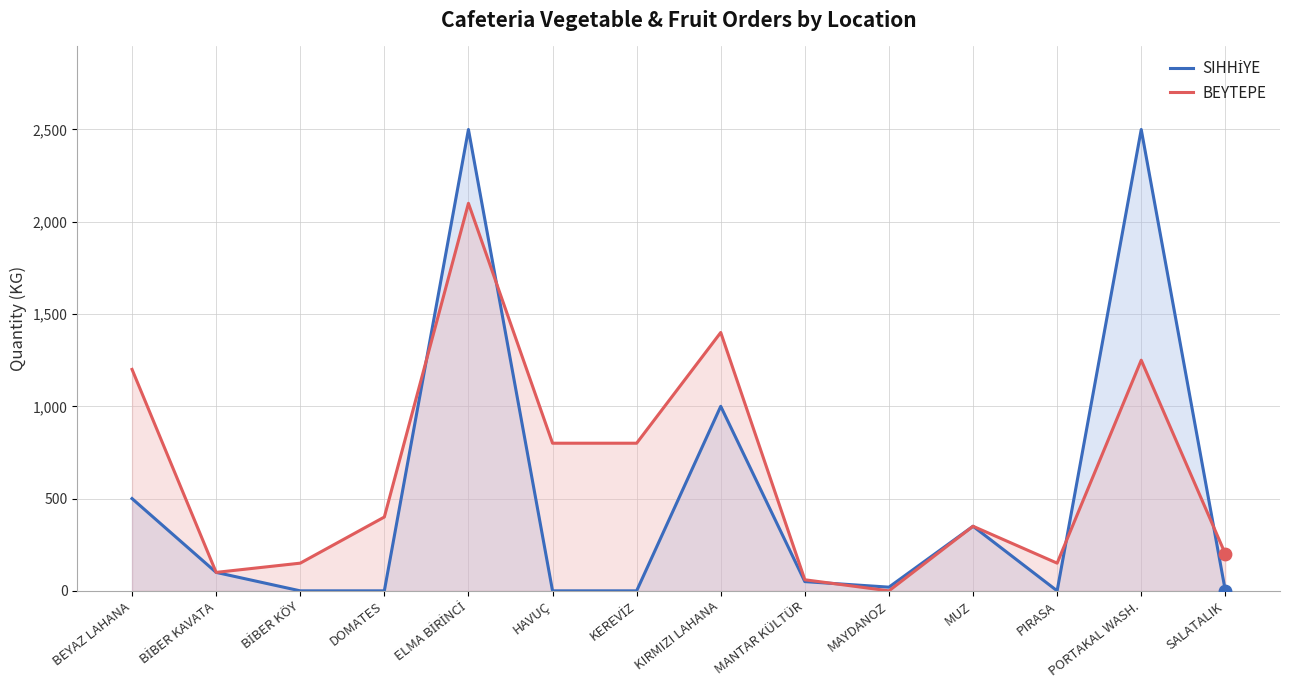

What is the total value across all series at PIRASA?

150